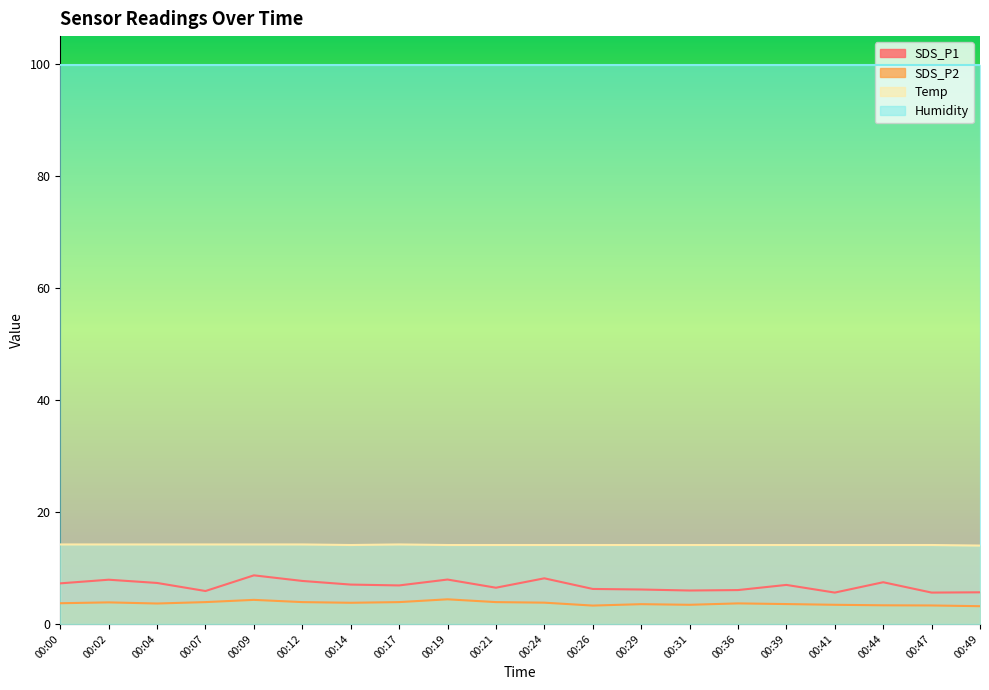

True or false: Temp and SDS_P1 intersect in this chart.

False